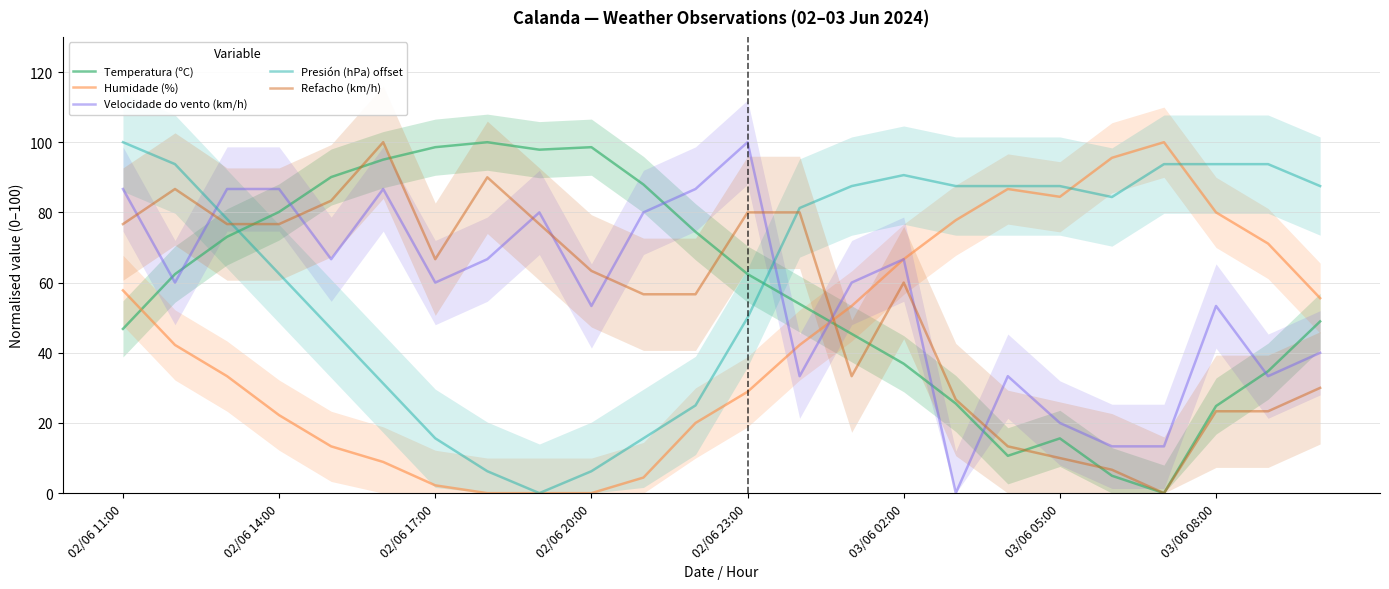

Is this an area chart (filled region under the line)?

No